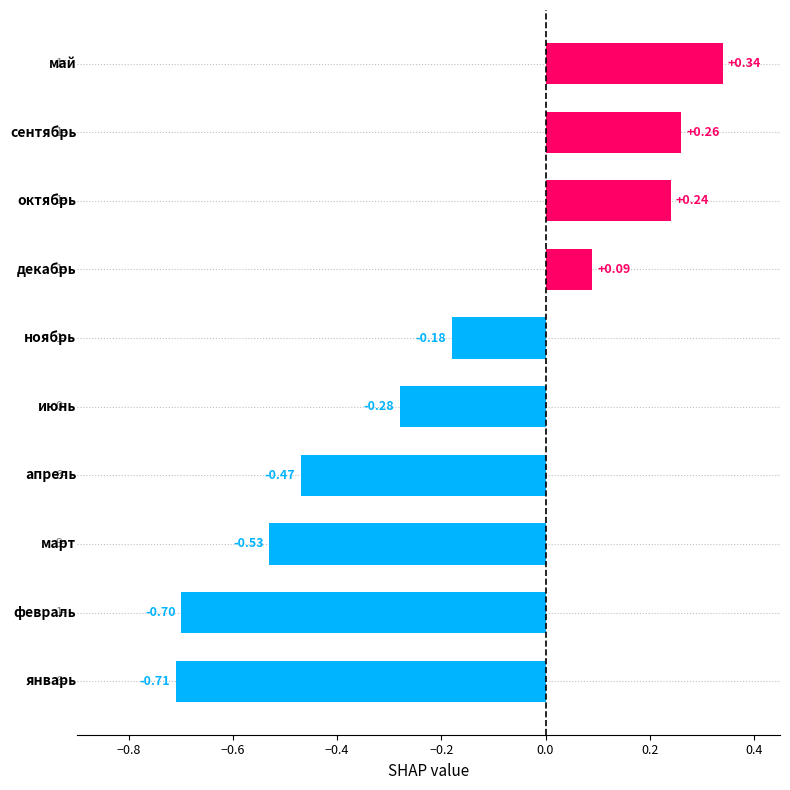

What is the sum of all values?

-1.9